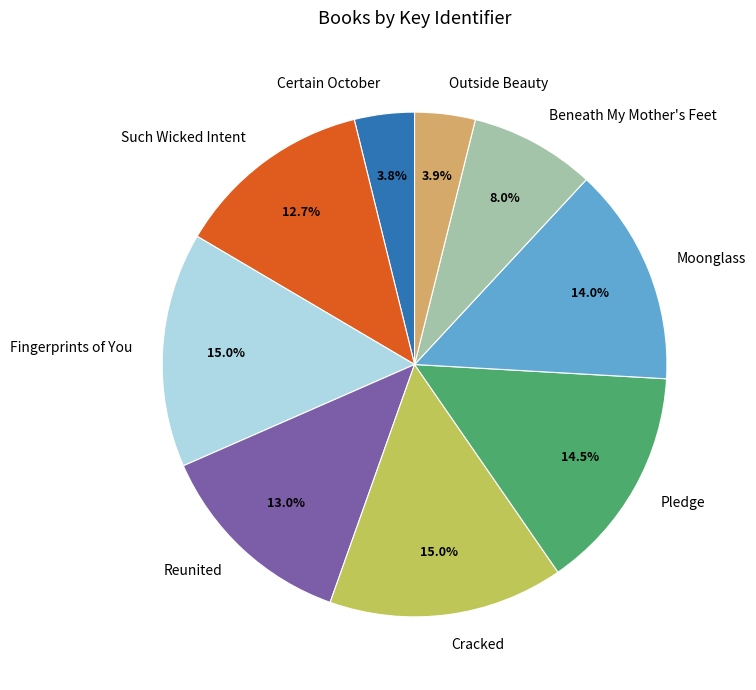

To the nearest percent, what is the difference between the Beneath My Mother's Feet and Such Wicked Intent slice percentages?

5%